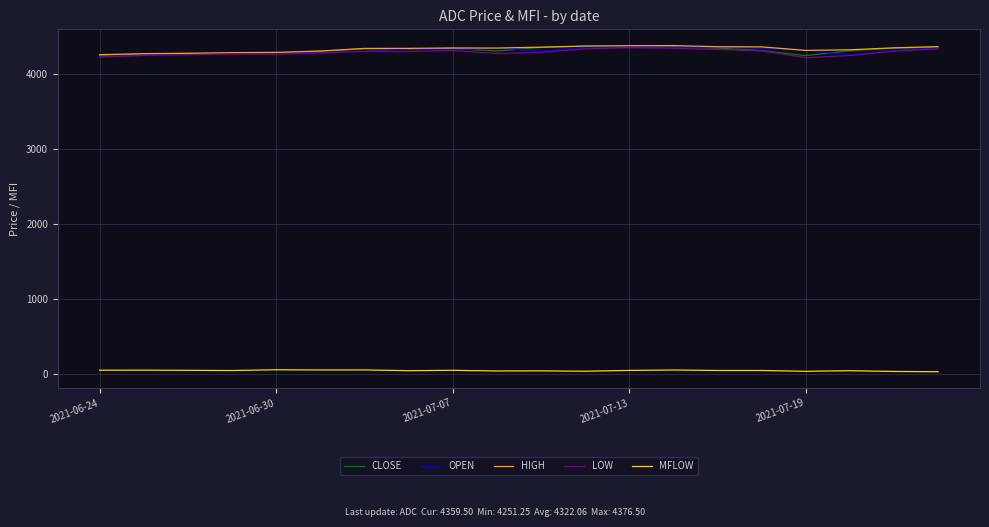

What is the lowest value of the OPEN series?

4233.8